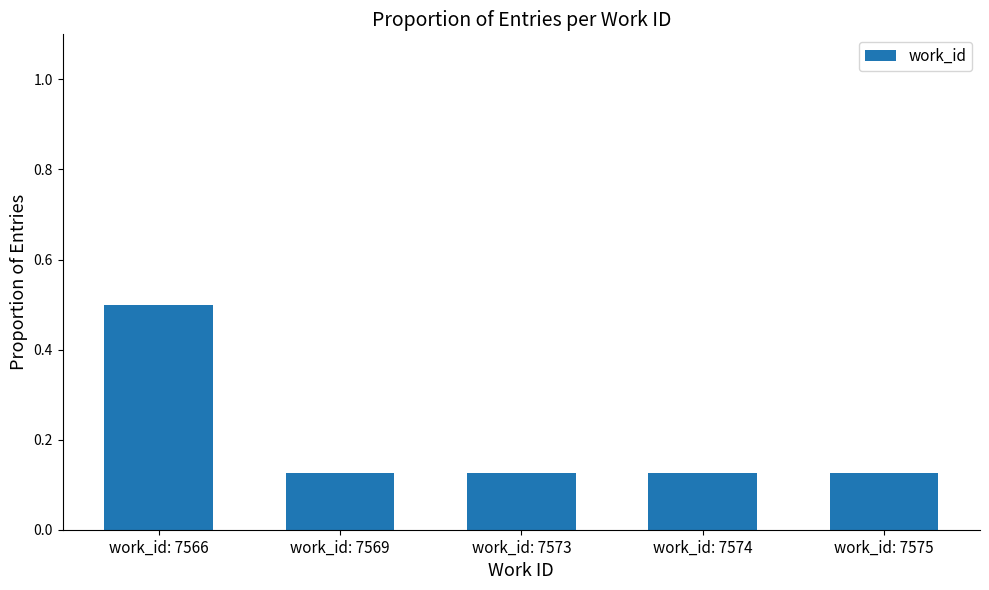

What is the maximum value shown in the chart?

0.5